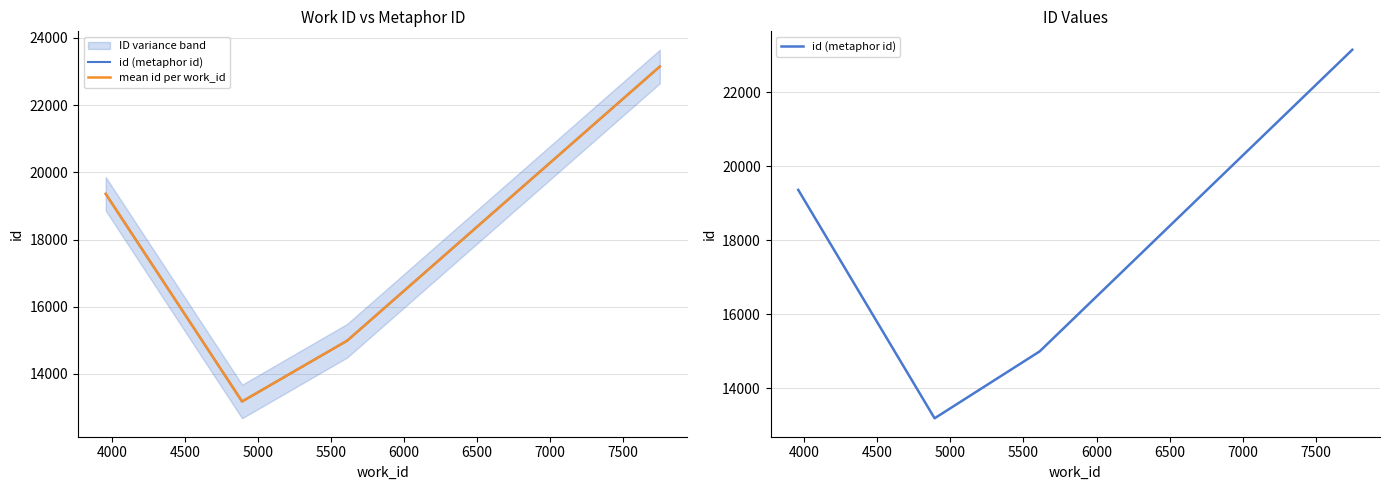

What is the maximum value for mean id per work_id?

23145